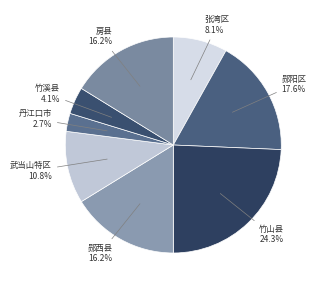

To the nearest percent, what portion does 郧西县 represent?

16%